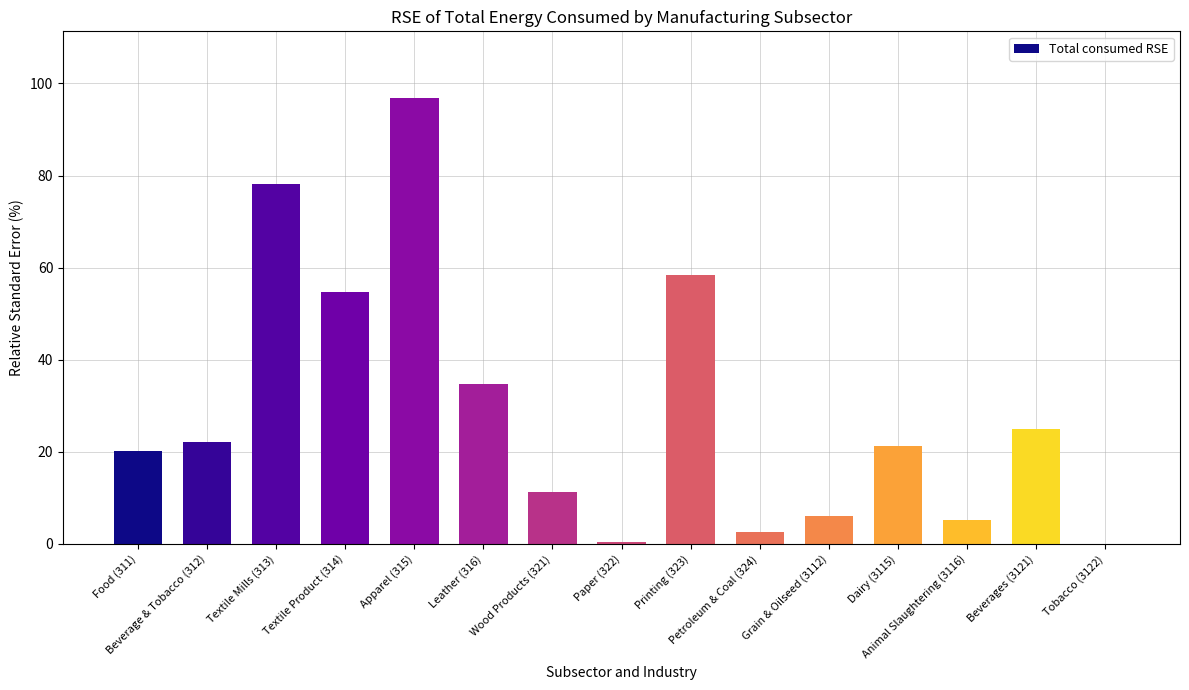

The value at Tobacco (3122) is 33.1. True or false?

False